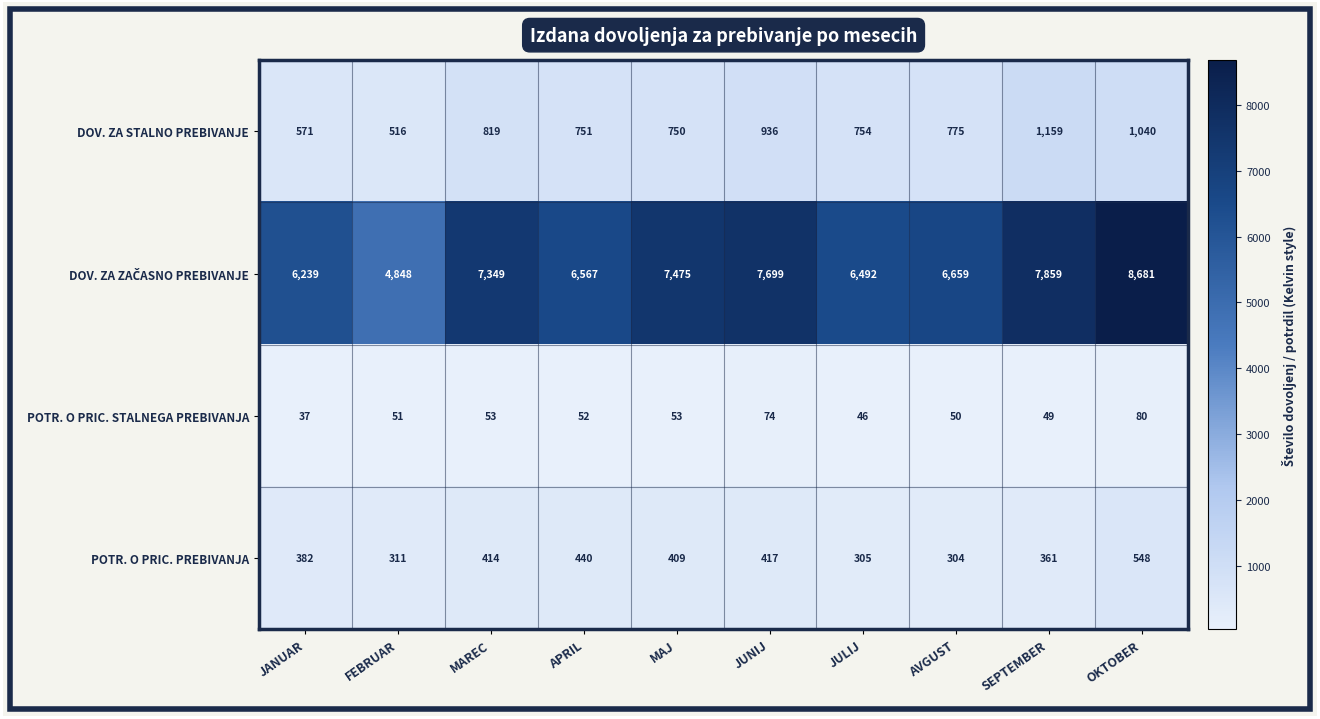

At which category is the sum across all series the highest?

OKTOBER